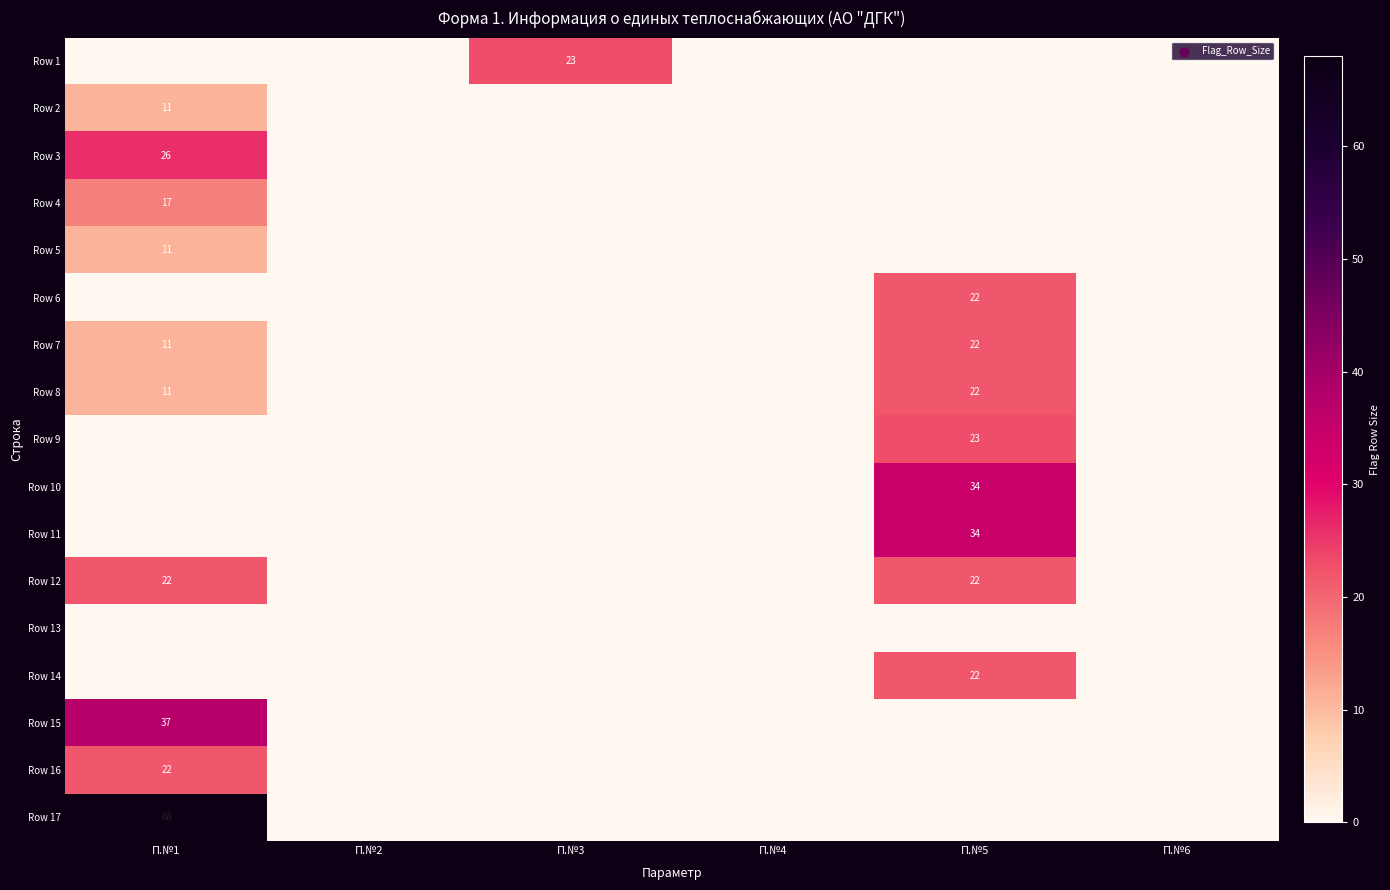

Is it true that Row 4 equals 17 at П.№1?

True